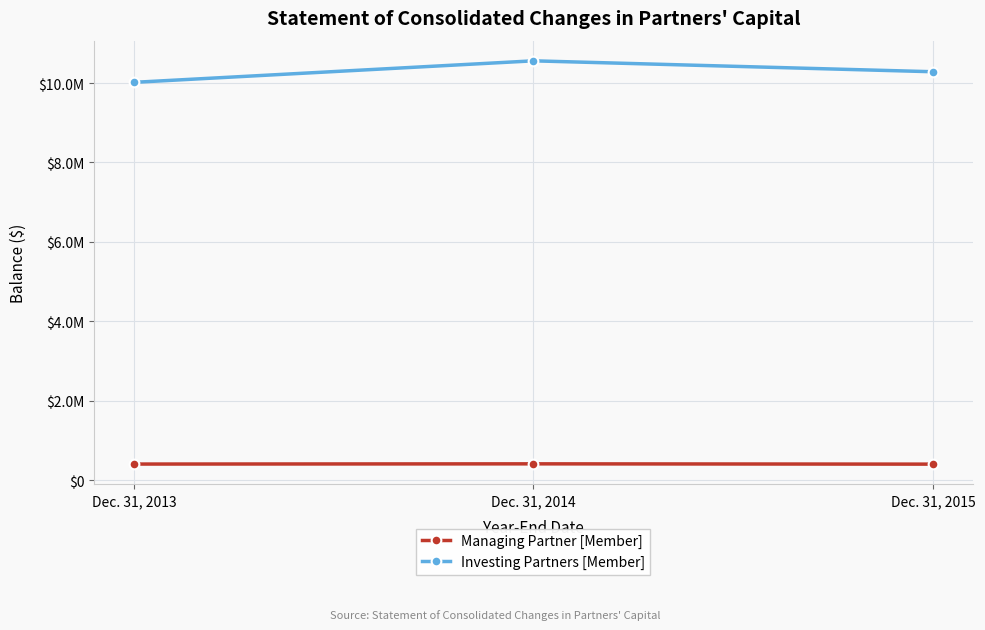

The Managing Partner [Member] series shows 190335 at Dec. 31, 2013. True or false?

False